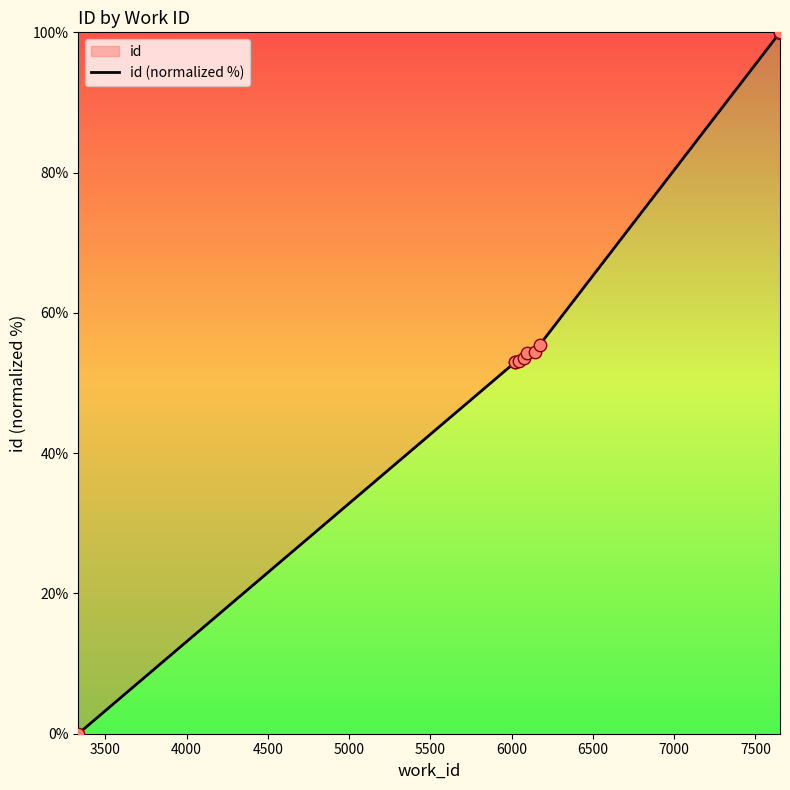

What is the maximum value shown in the chart?

100.0